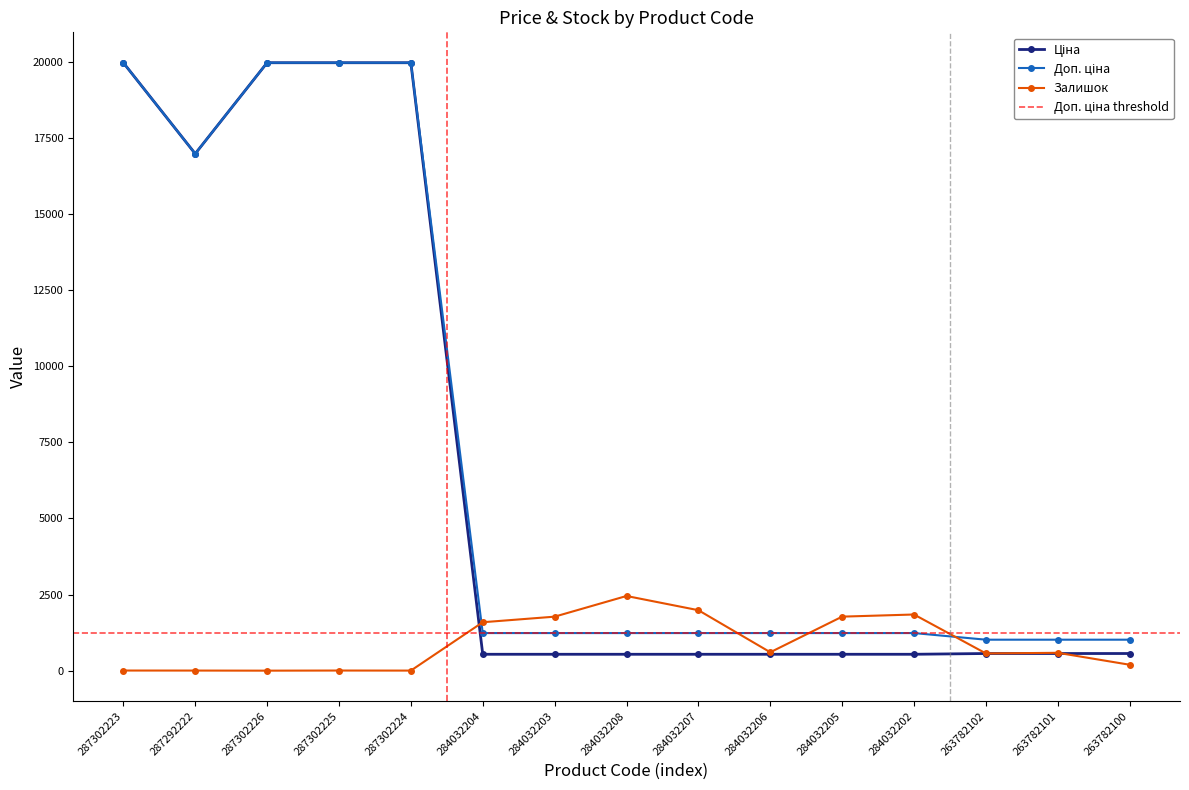

Which series changed the most between 287302226 and 263782100?

Ціна